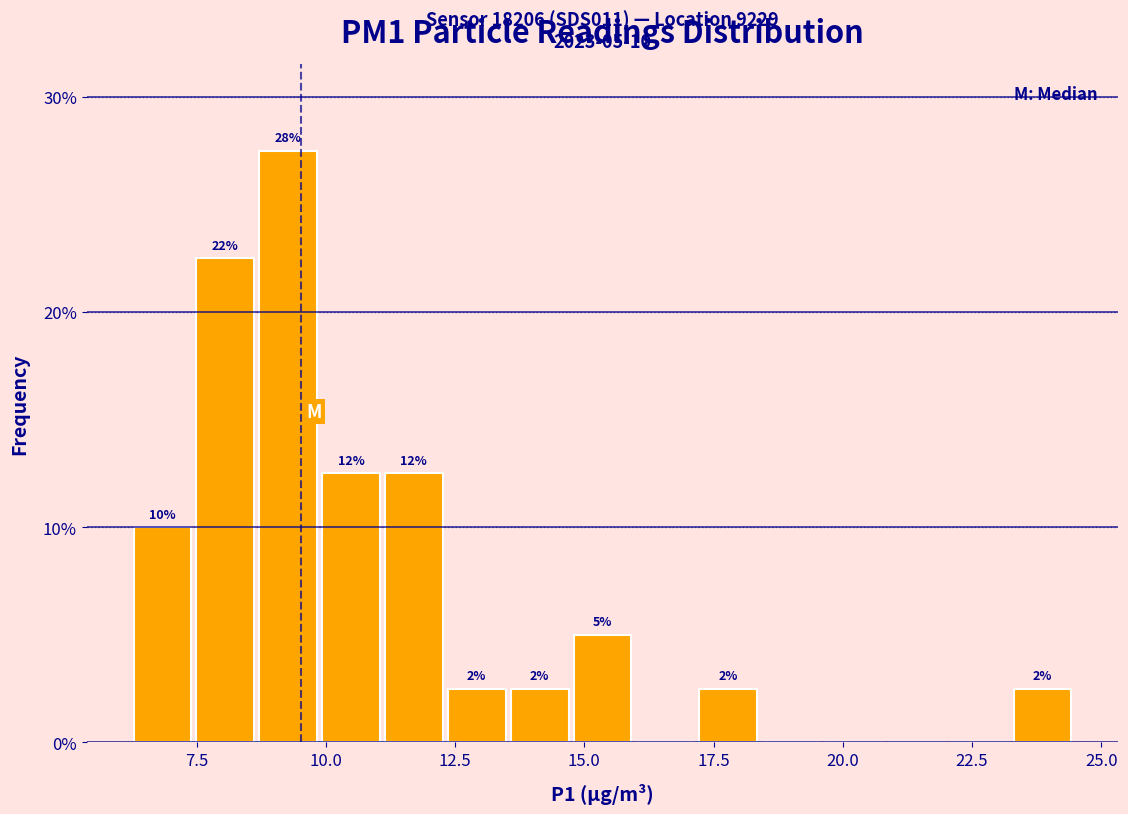

Read against the x-axis, roughly where is the centre of the tallest bar?

9.5